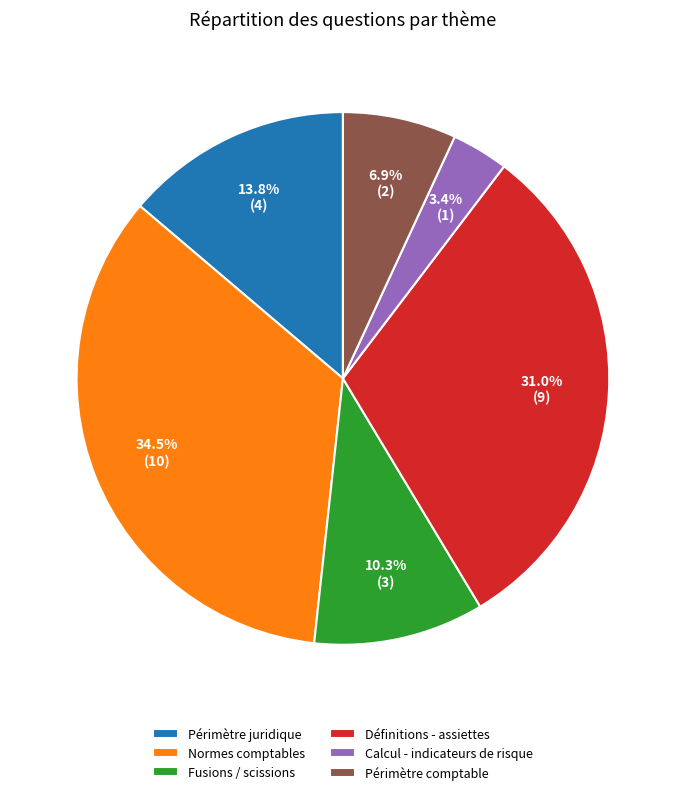

To the nearest percent, what is the average slice percentage?

17%